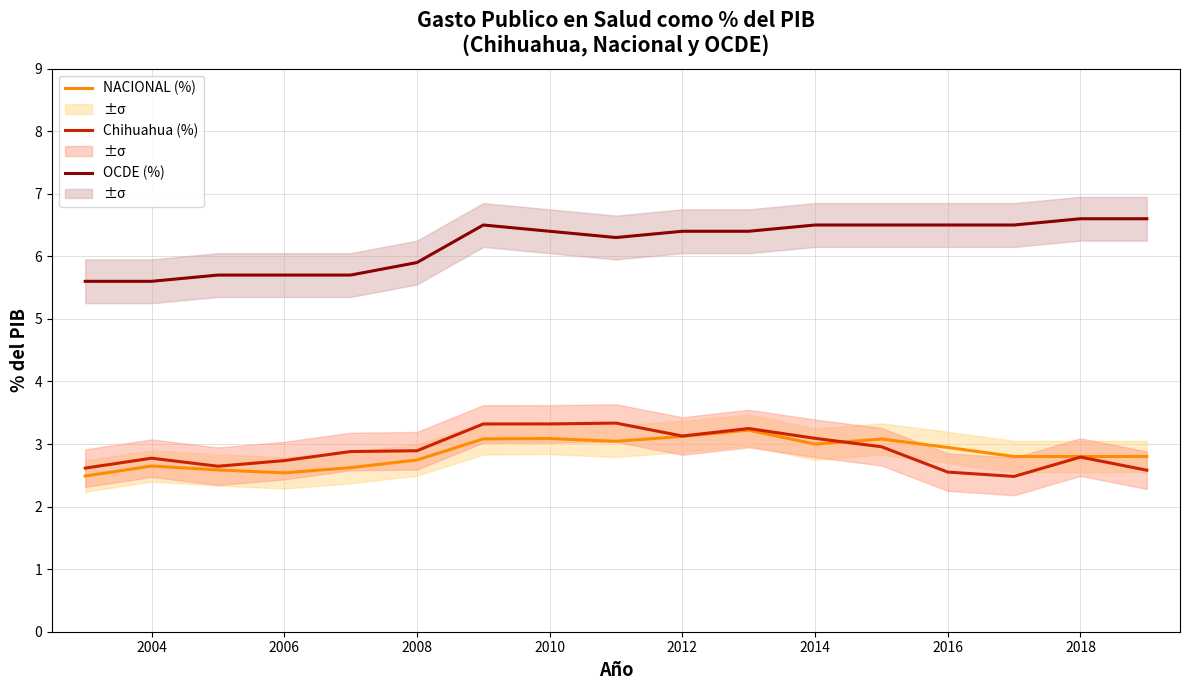

True or false: NACIONAL (%) has a value of 5.1 at 2012.

False